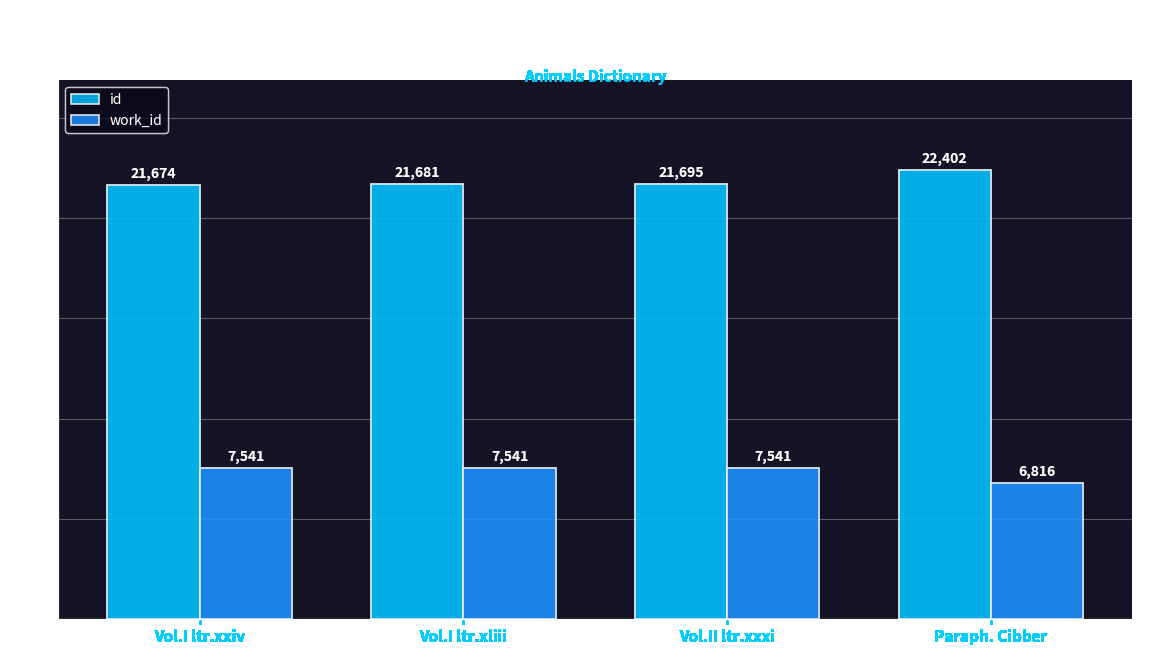

Is the value of work_id at Vol.I ltr.xxiv greater than the value of id at Vol.I ltr.xxiv?

No